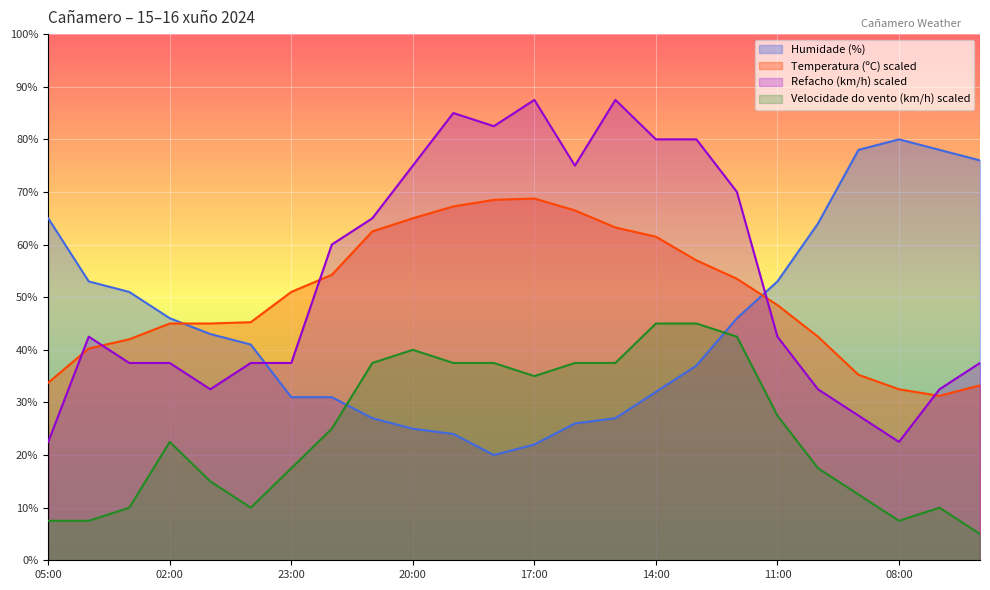

What is the total value across all series at 14:00?

218.5